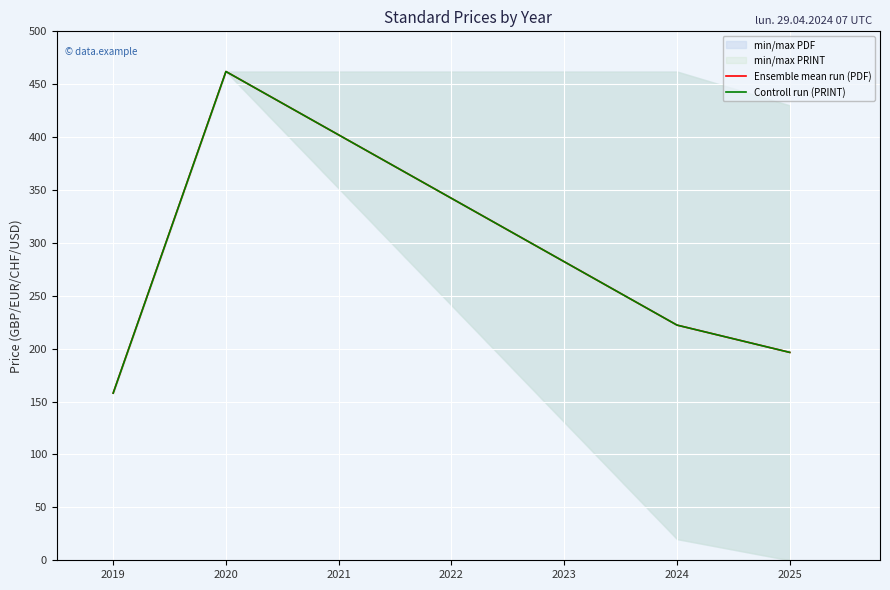

What is the total value across all series at 2019?

316.0